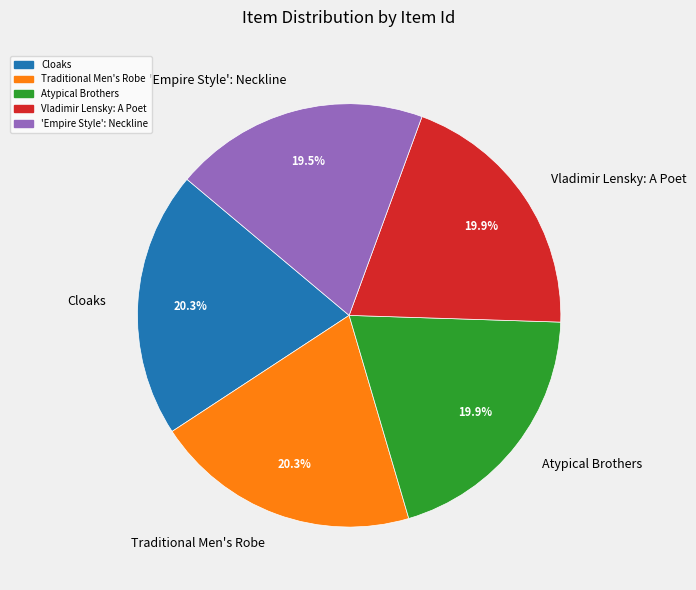

Does Traditional Men's Robe represent more than half of the total?

No